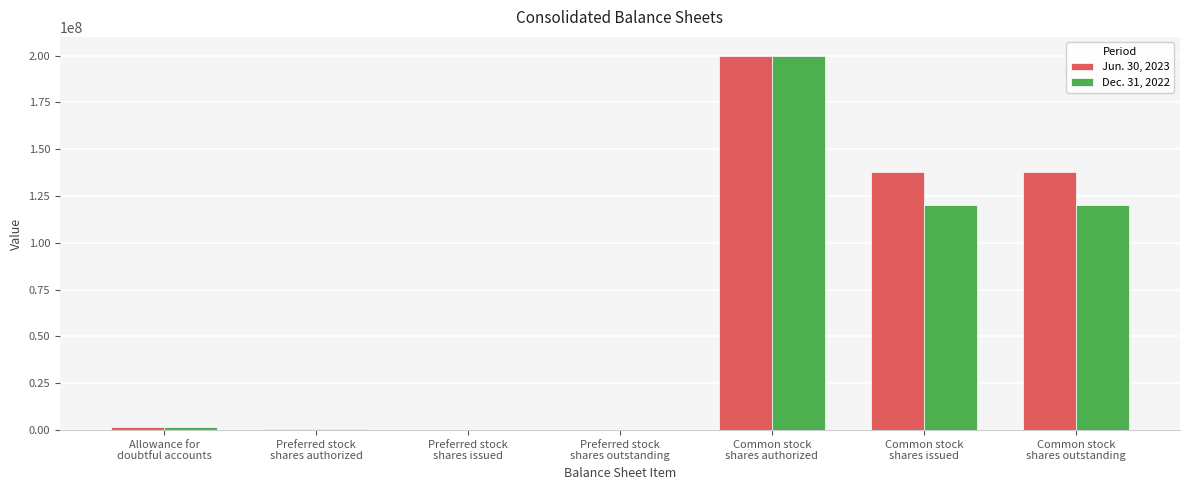

How many series are shown in this chart?

2